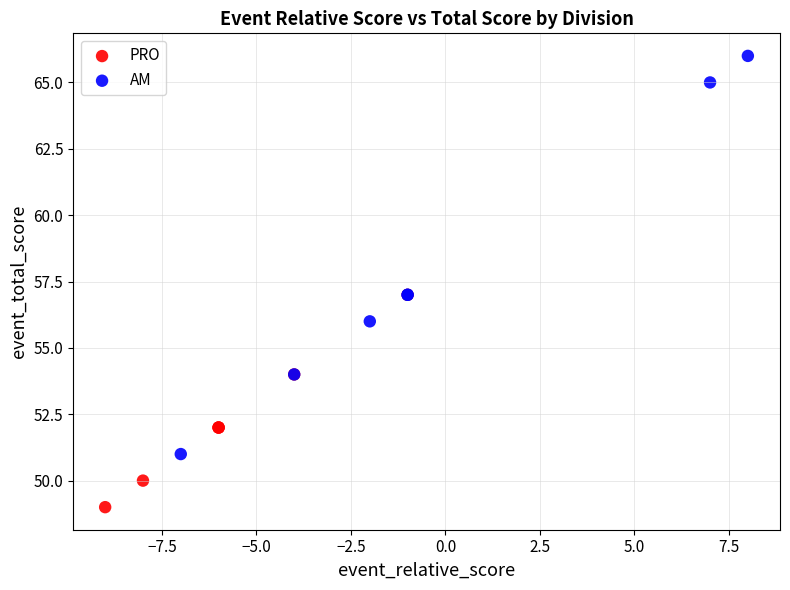

Which series contains the highest Y value?

AM